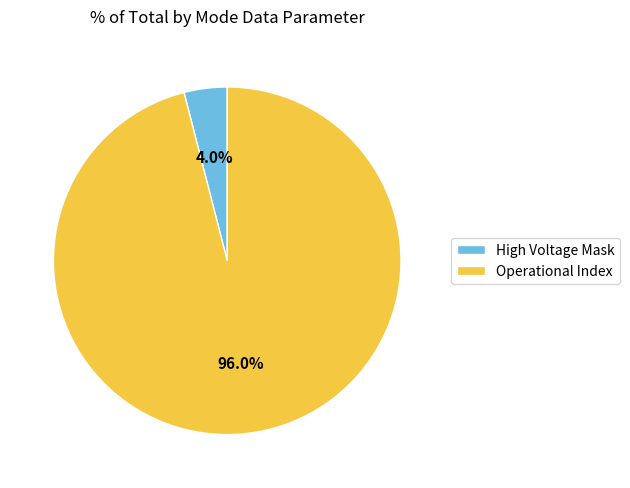

Which category has the biggest portion of the pie?

Operational Index